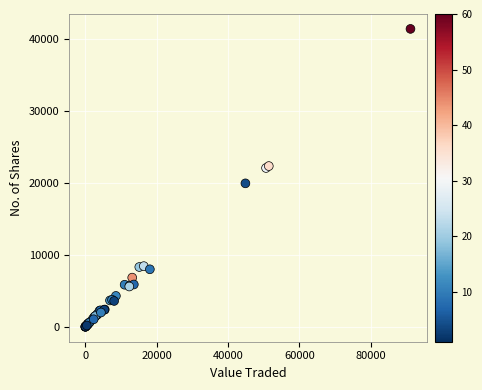

What Y value in the scatter plot is closest to 20711?

19948